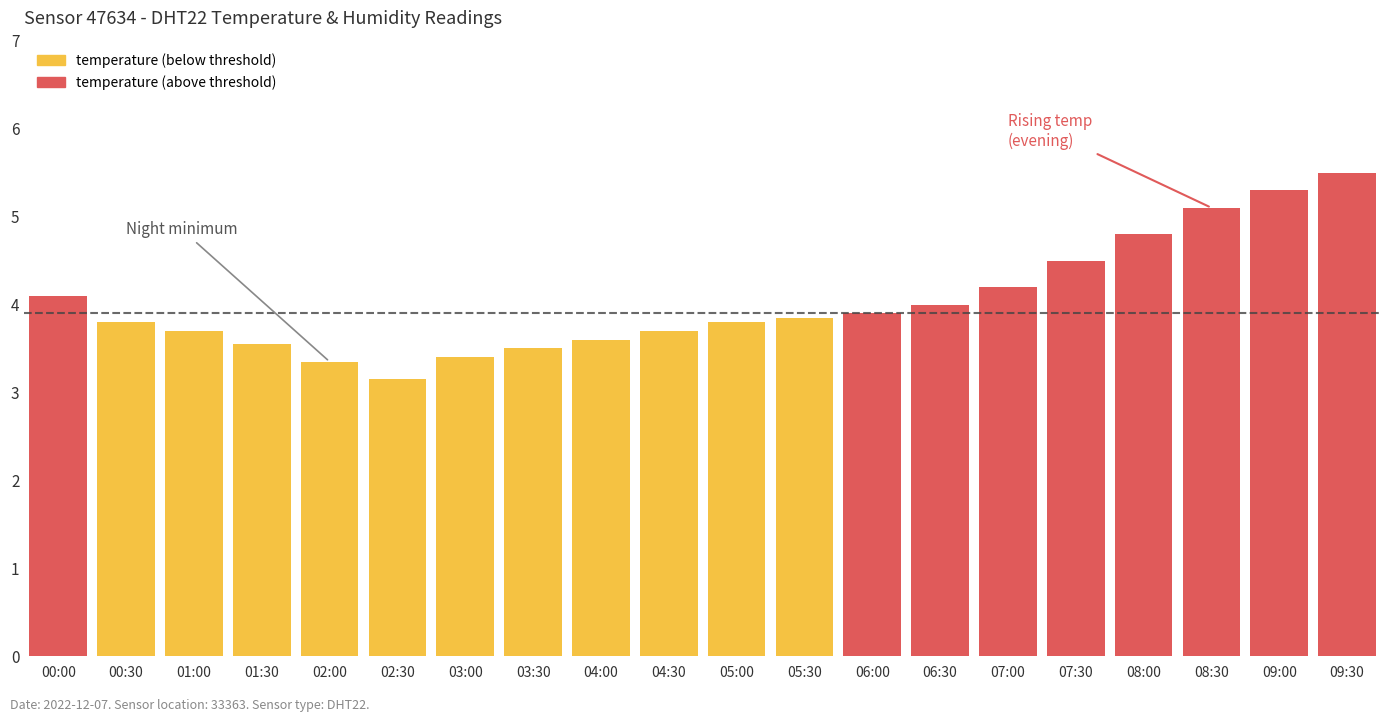

What is the average value?

4.0